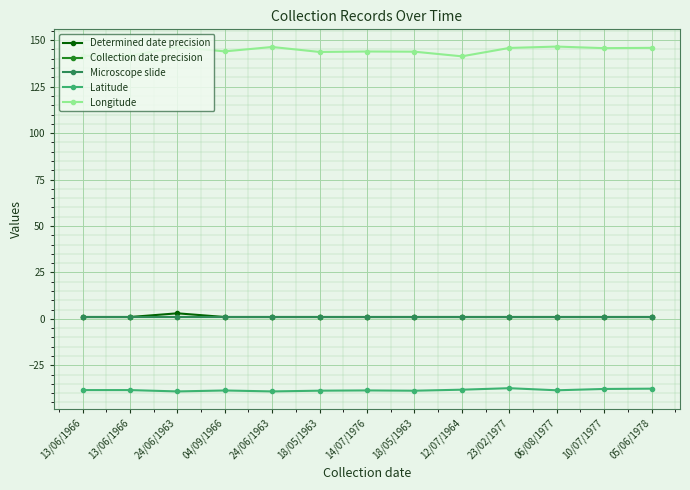

What is the label of the 9th point from the left?

12/07/1964